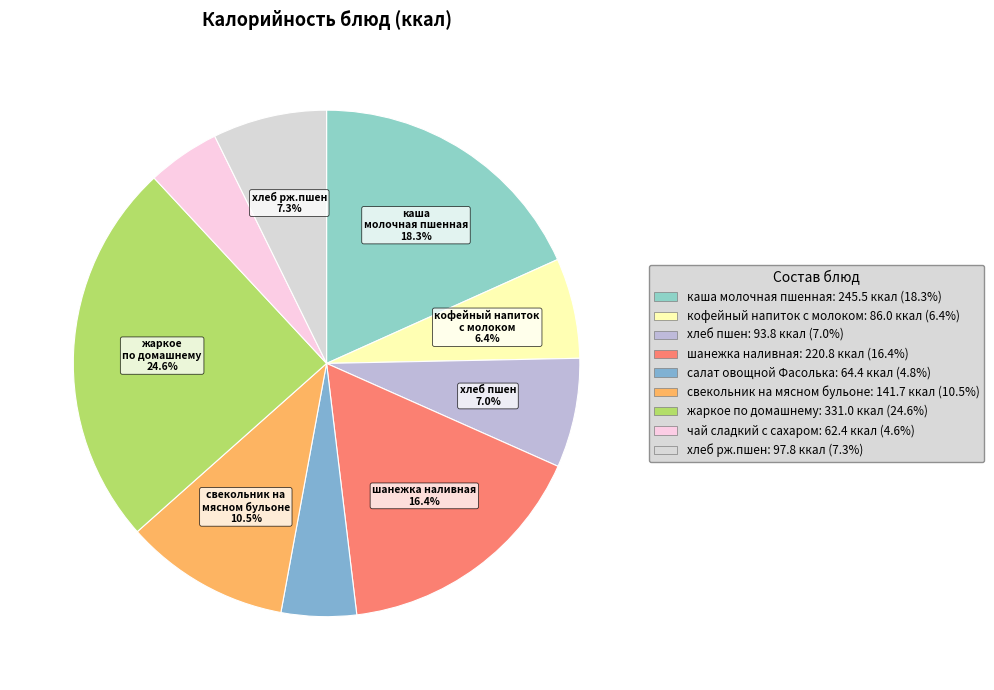

The чай сладкий с сахаром slice represents 5% of the pie. True or false?

True